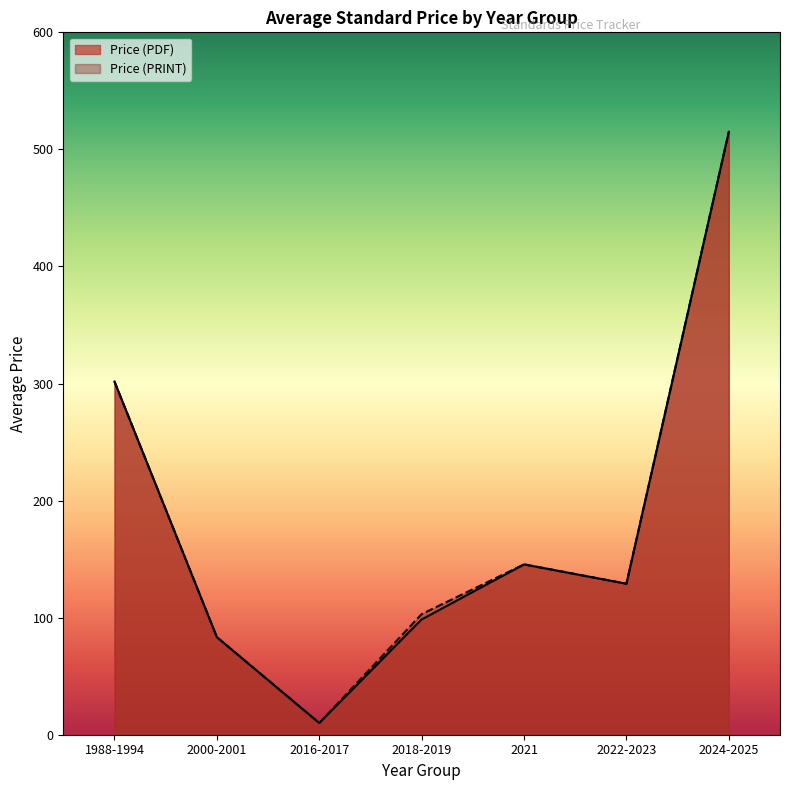

Reading left to right, transcribe all the data shown in this chart.

Price (PDF): 1988-1994=301.7	2000-2001=83.3	2016-2017=10.0	2018-2019=98.5	2021=145.5	2022-2023=129.0	2024-2025=515.0
Price (PRINT): 1988-1994=301.7	2000-2001=83.3	2016-2017=10.0	2018-2019=103.0	2021=145.5	2022-2023=129.0	2024-2025=515.0